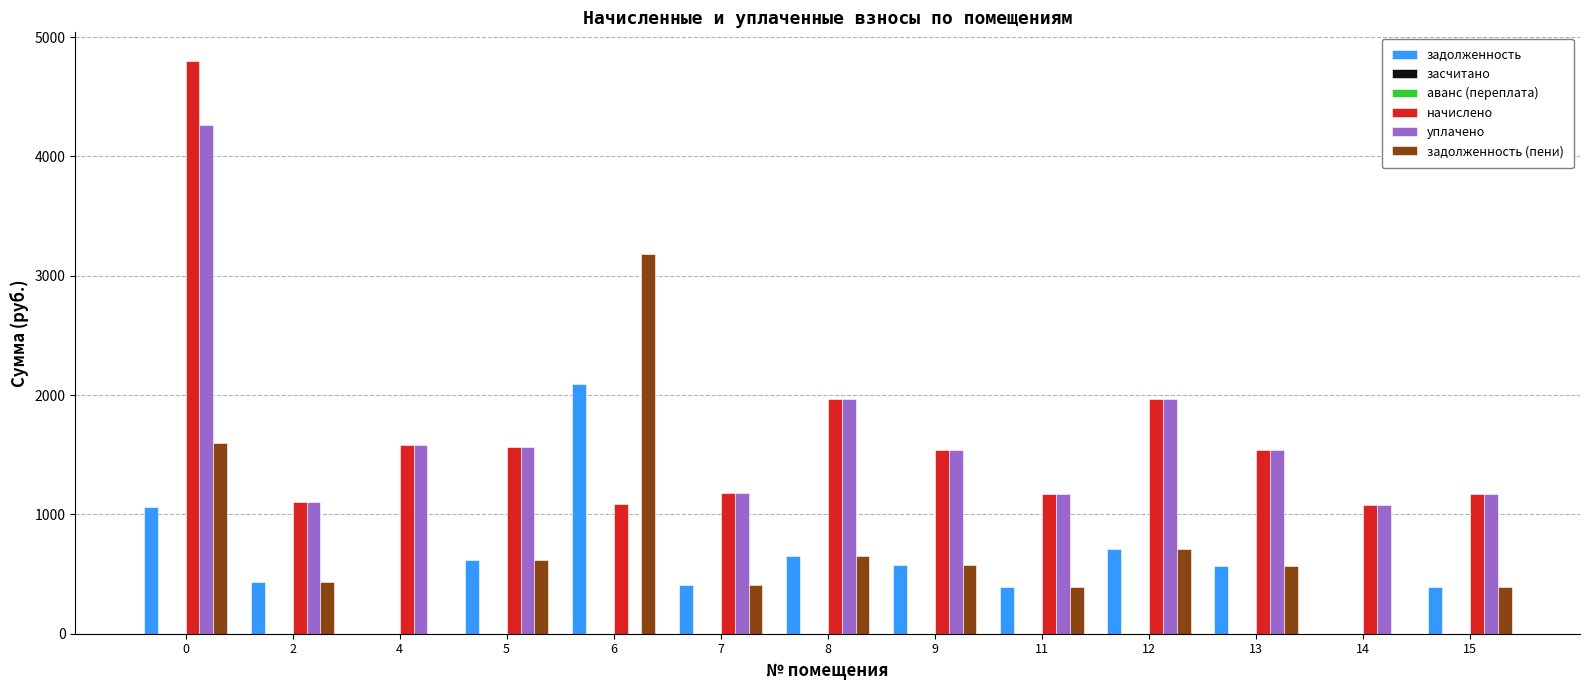

Read the задолженность value at 9.

578.8